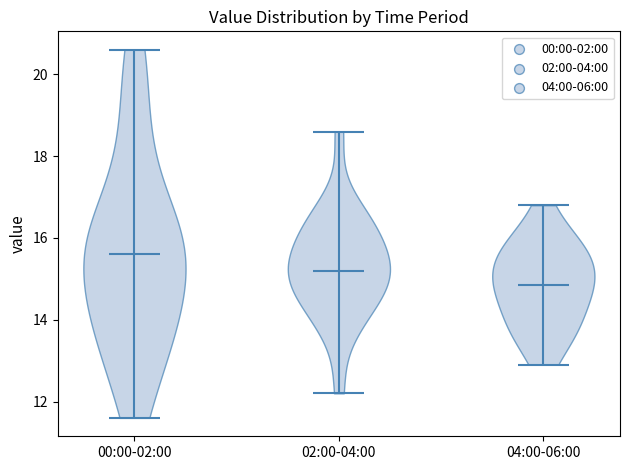

Reading left to right, read every violin against the y-axis: where its median line is, and the lowest and highest points it reaches. The values are not printed on the chart, so give them approximately, as read against the axis.

00:00-02:00: median line 15.6, lowest point 11.6, highest point 20.6
02:00-04:00: median line 15.2, lowest point 12.2, highest point 18.6
04:00-06:00: median line 14.8, lowest point 13.0, highest point 16.8